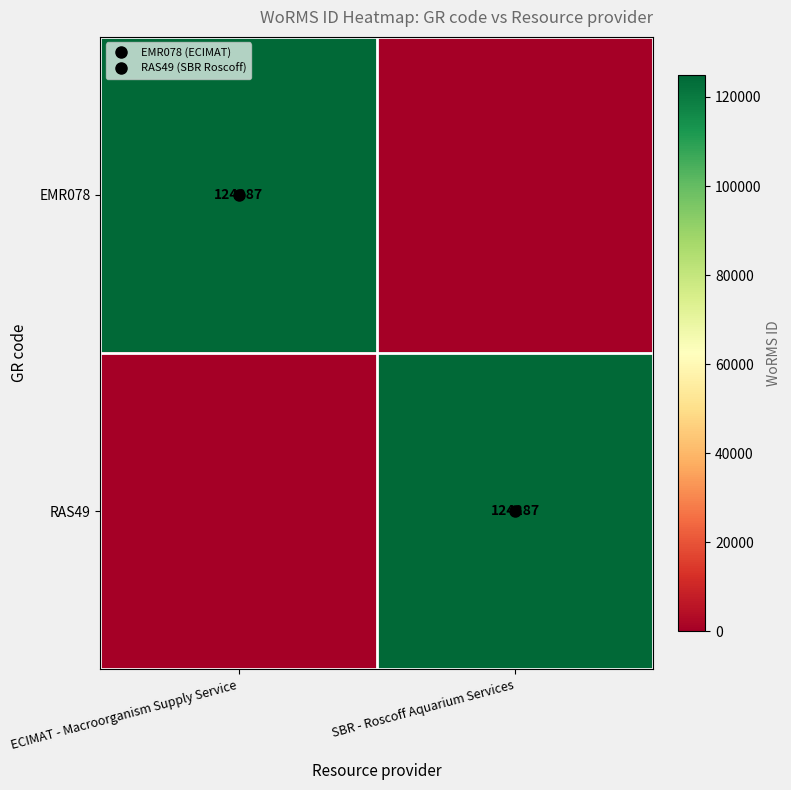

The value of RAS49 at ECIMAT - Macroorganism Supply Service is 0. True or false?

True